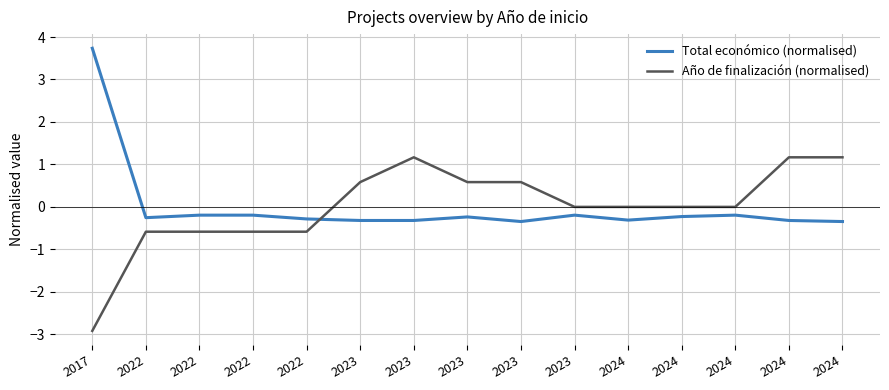

What are all the series names shown in the legend?

Total económico (normalised), Año de finalización (normalised)